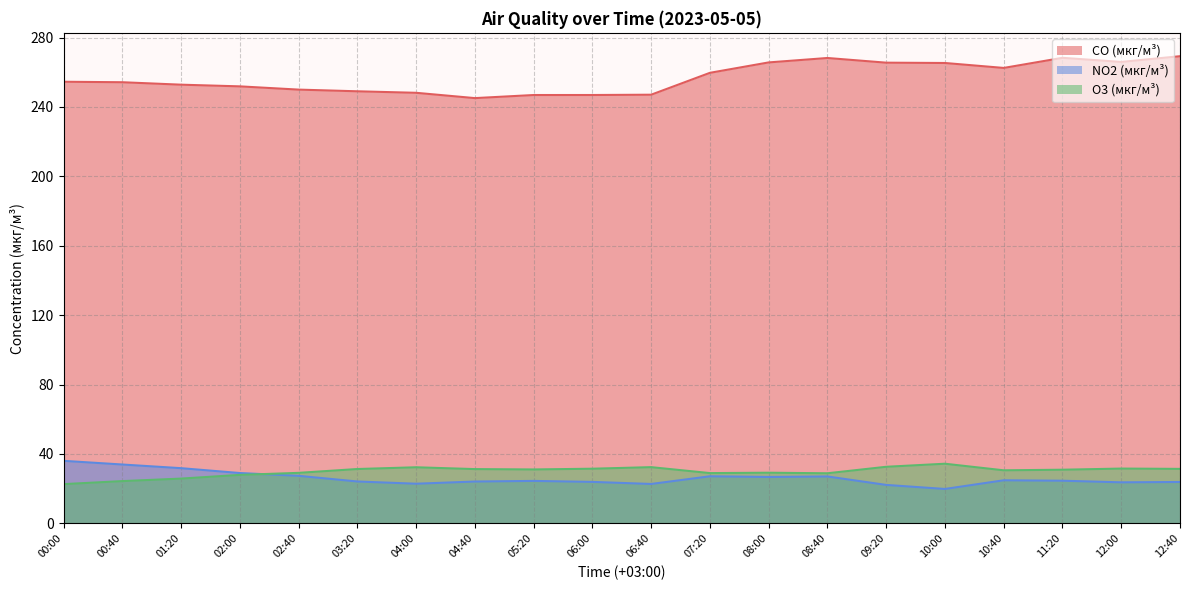

How many data points in CO (мкг/м³) are less than 254?

9